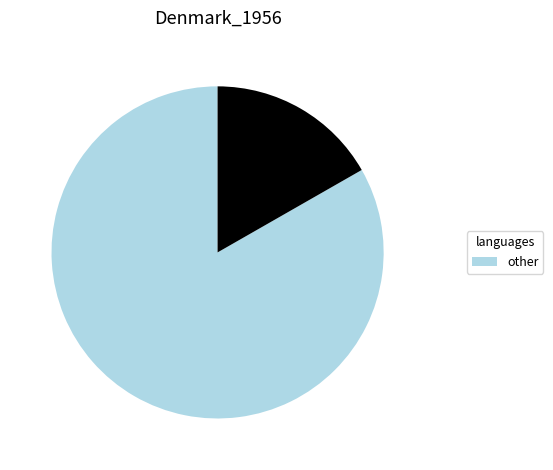

Is there a majority slice in this chart?

Yes